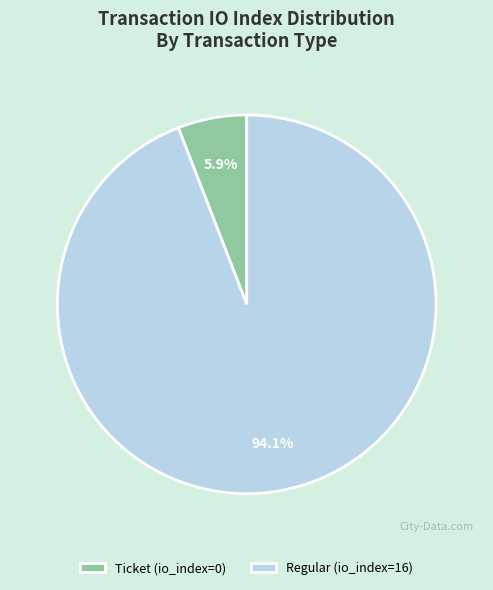

What is the total percentage of Ticket (io_index=0) and Regular (io_index=16)?

100.0%